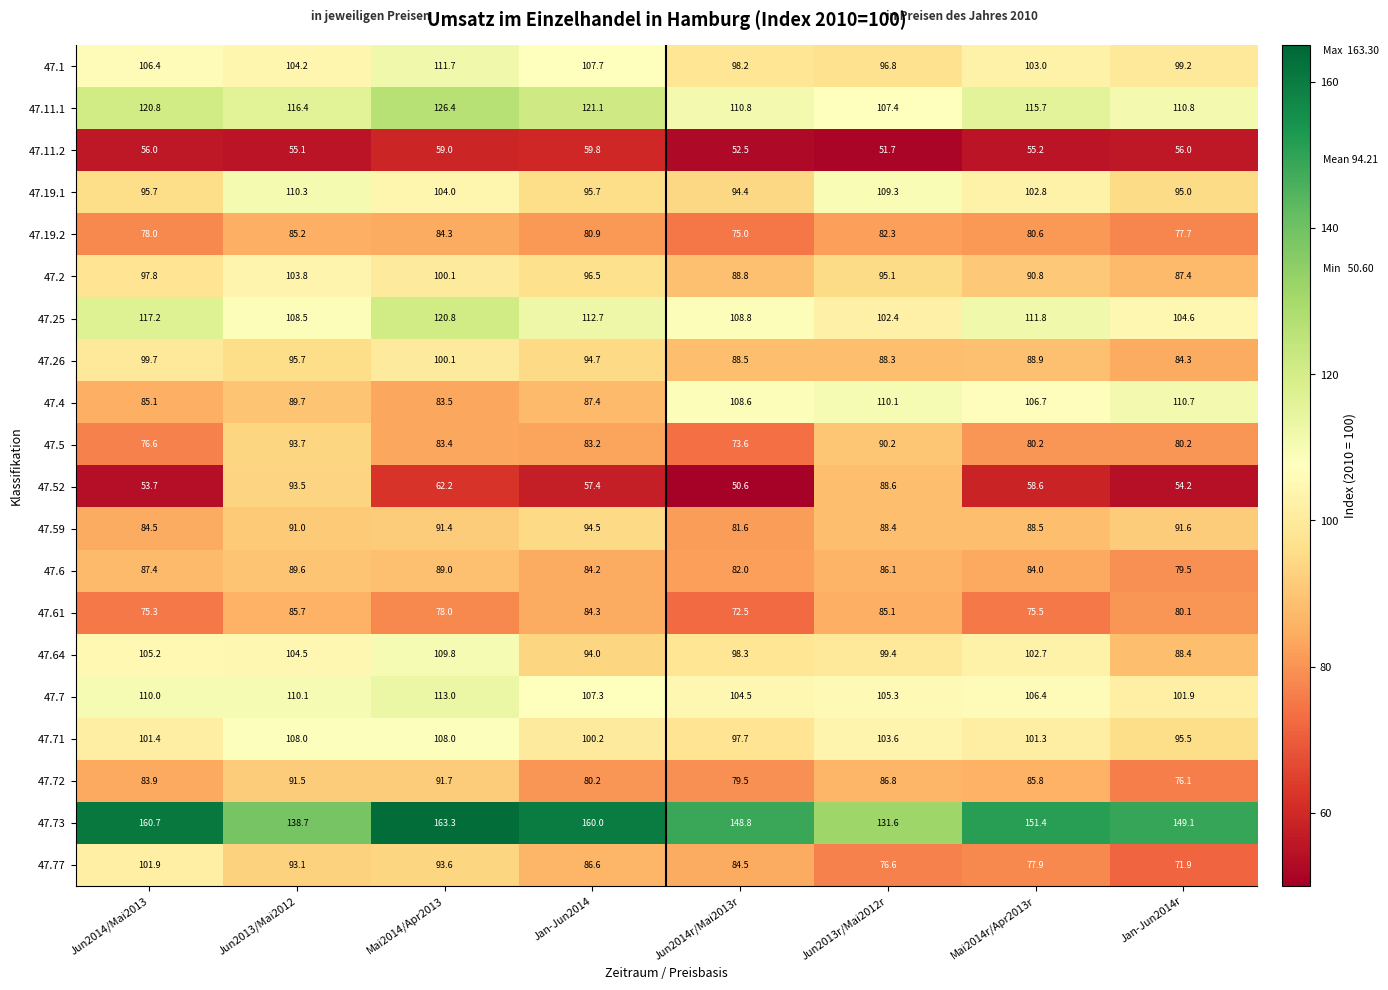

Count the number of categories in the chart.

8